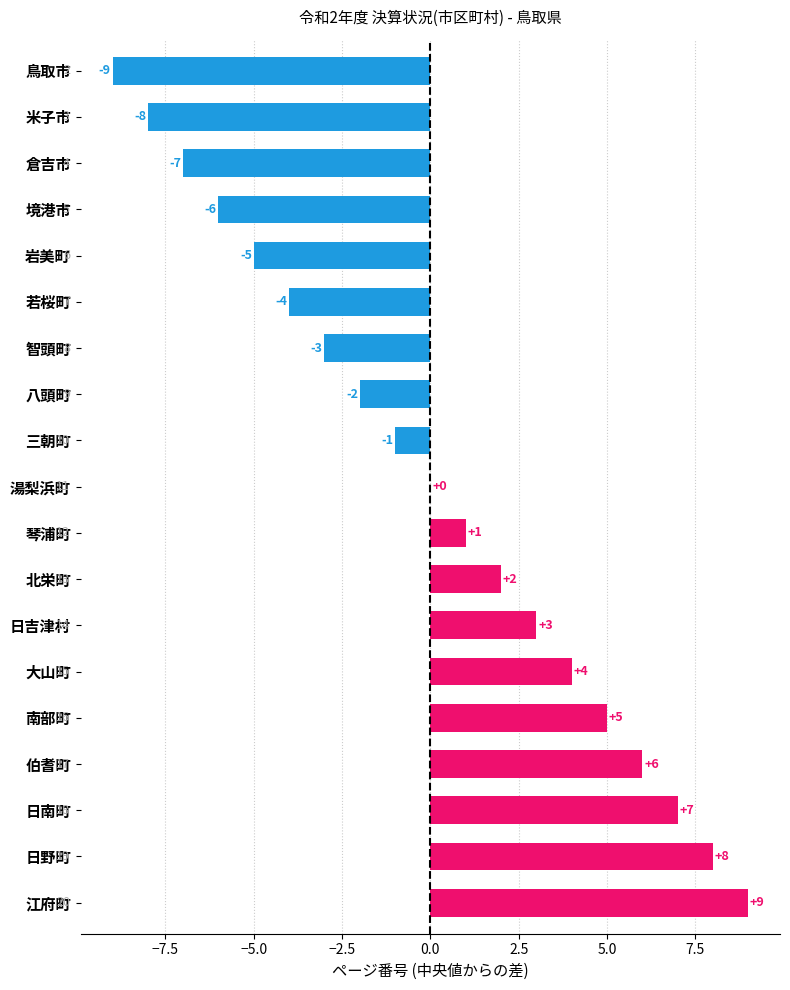

What is the maximum value shown in the chart?

9